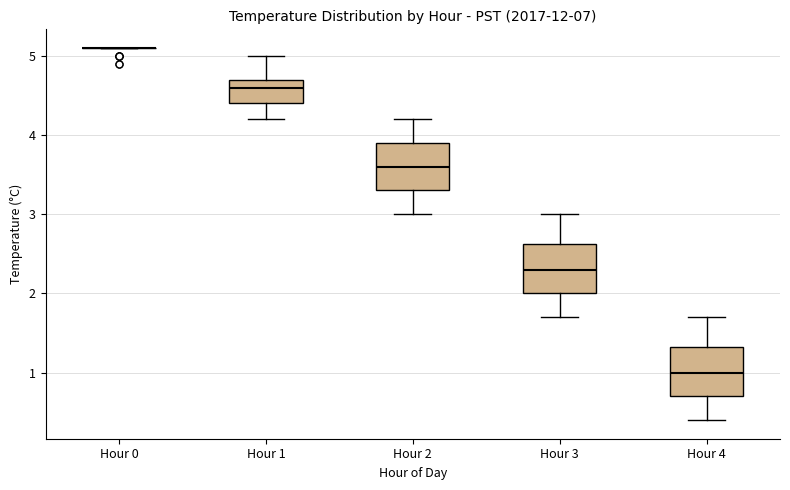

Where does the lower whisker of the box for Hour 4 end on the y-axis? The values are not printed on the chart, so give them approximately, as read against the axis.

0.4